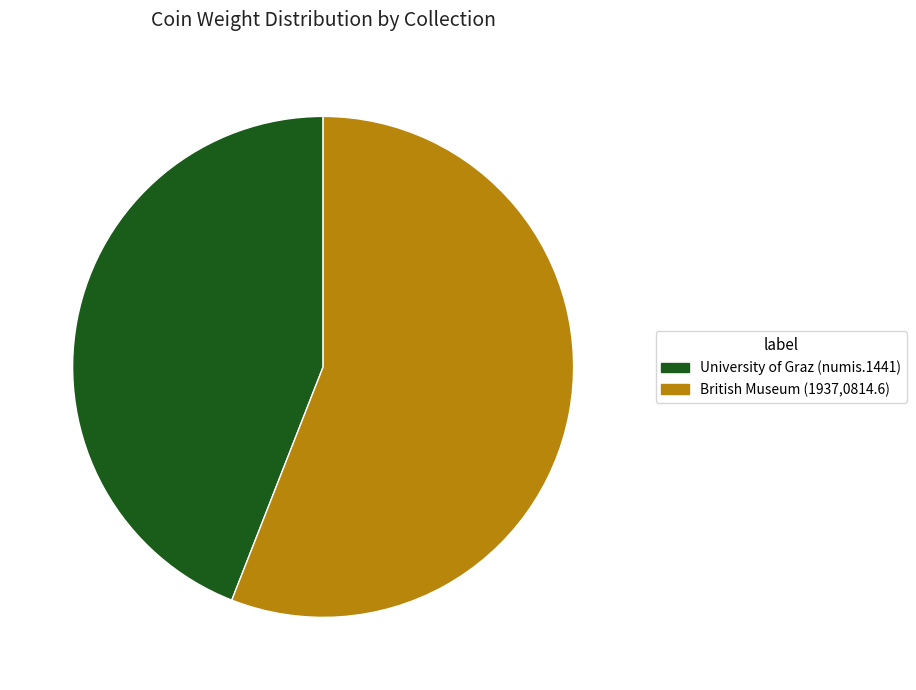

Rank the categories by value from highest to lowest.

British Museum (1937,0814.6), University of Graz (numis.1441)